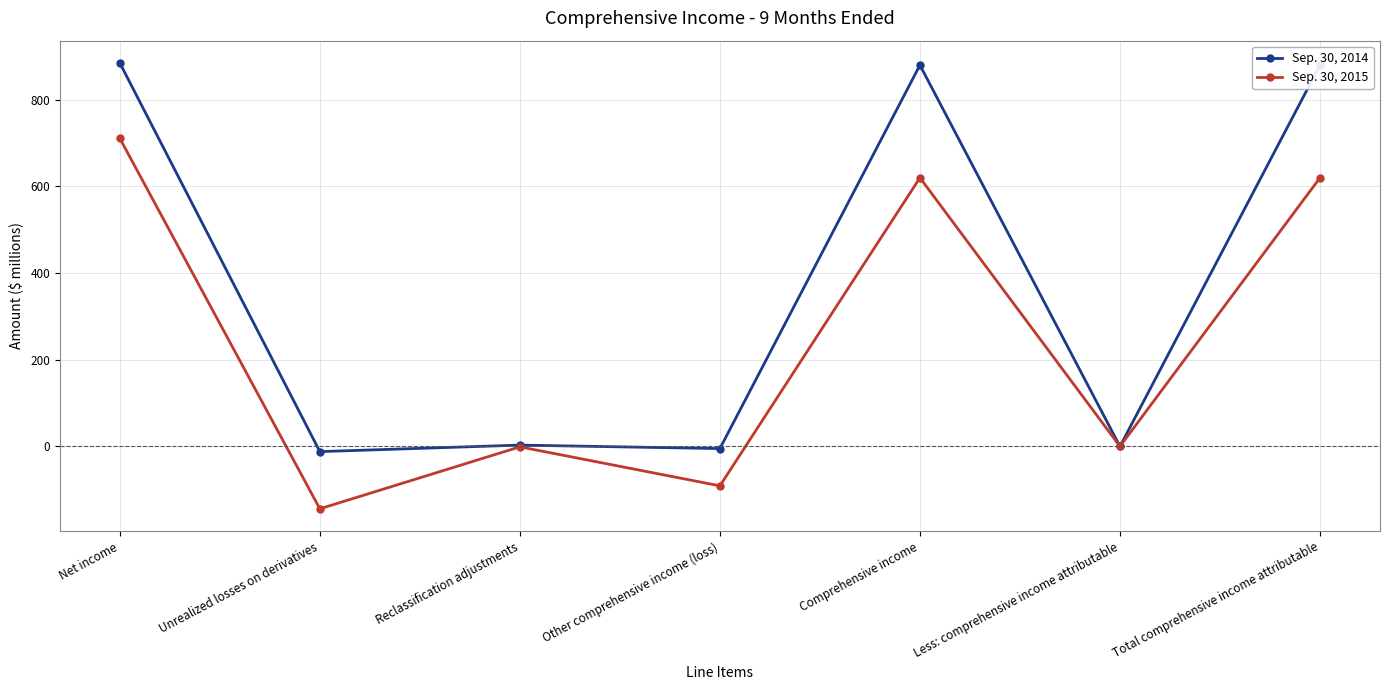

What is the average value of the Sep. 30, 2014 series?

376